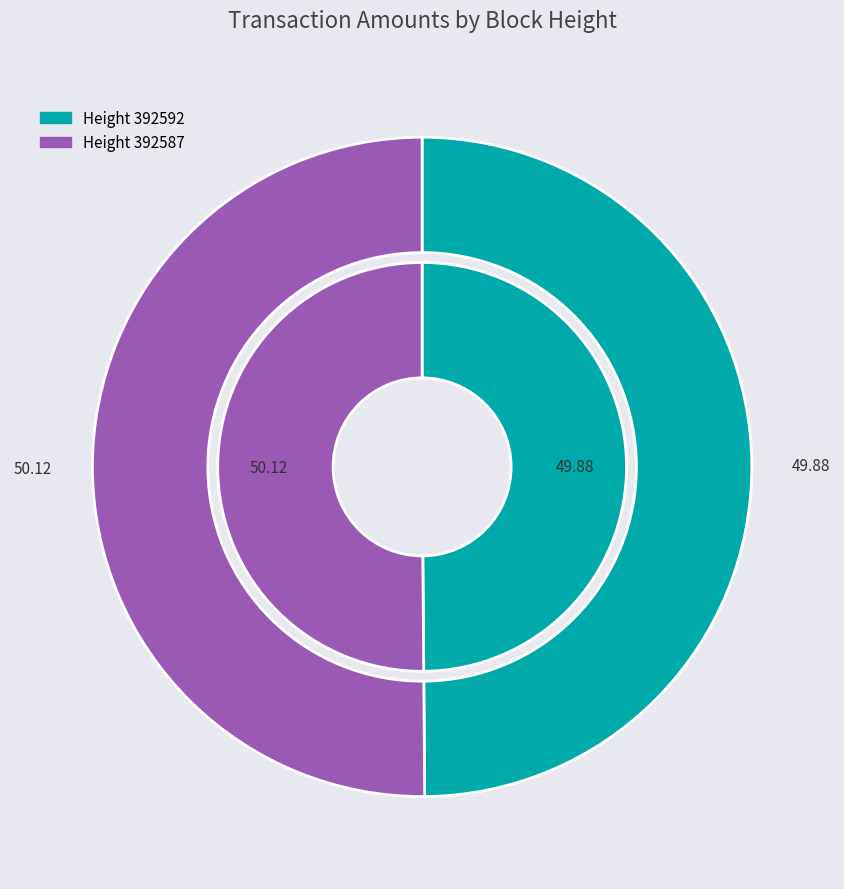

Which slice is the largest?

392587